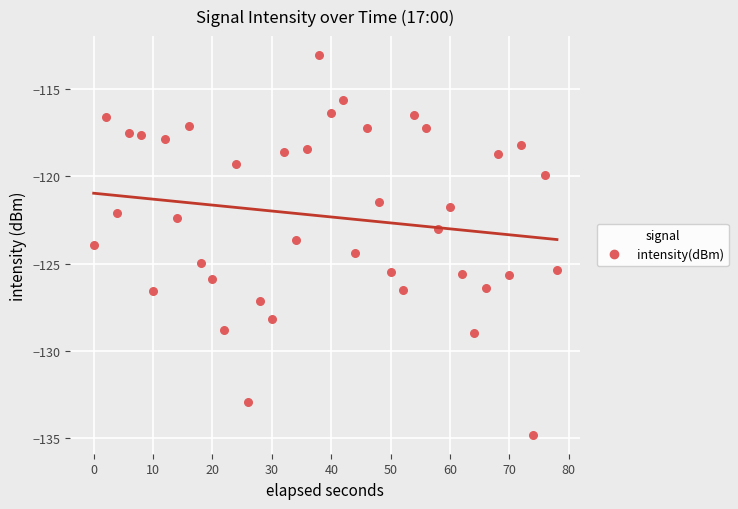

What is the range of Y values (max minus min)?

21.8